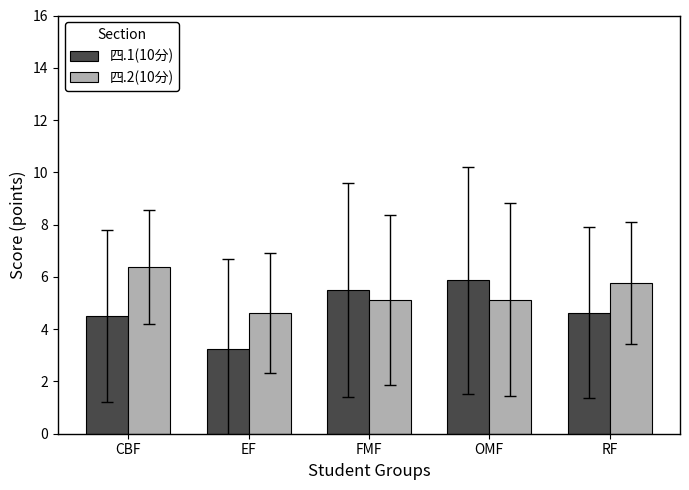

What is the approximate value of 四.1(10分) at FMF?

5.5